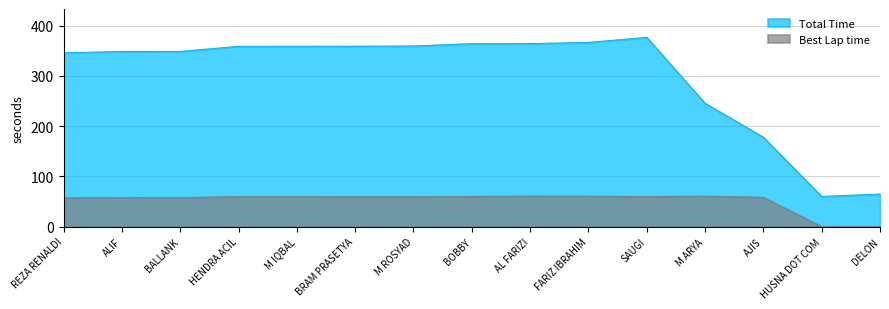

Rank the series by their average value, from lowest to highest.

Best Lap time, Total Time